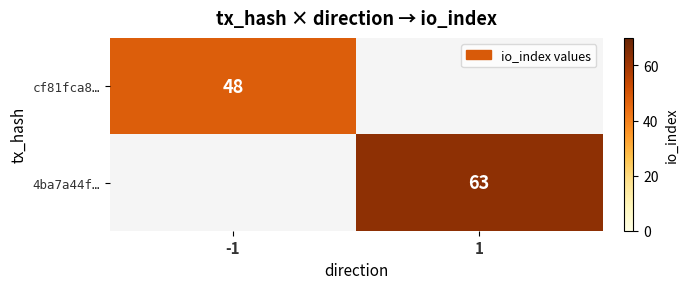

Is the value of 4ba7a44f… at 1 greater than the value of cf81fca8… at -1?

Yes